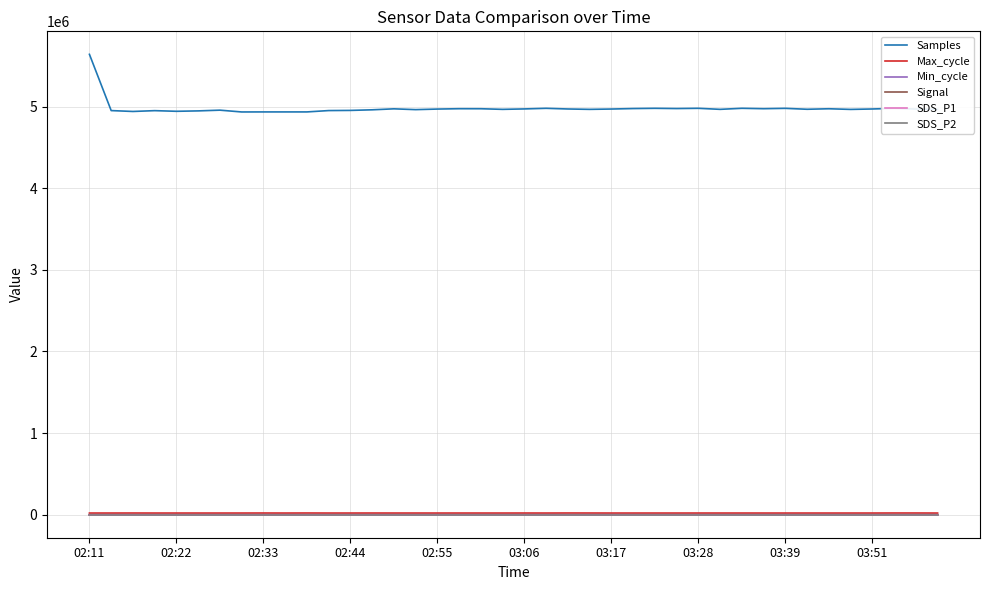

Which series has the widest spread of values?

Samples